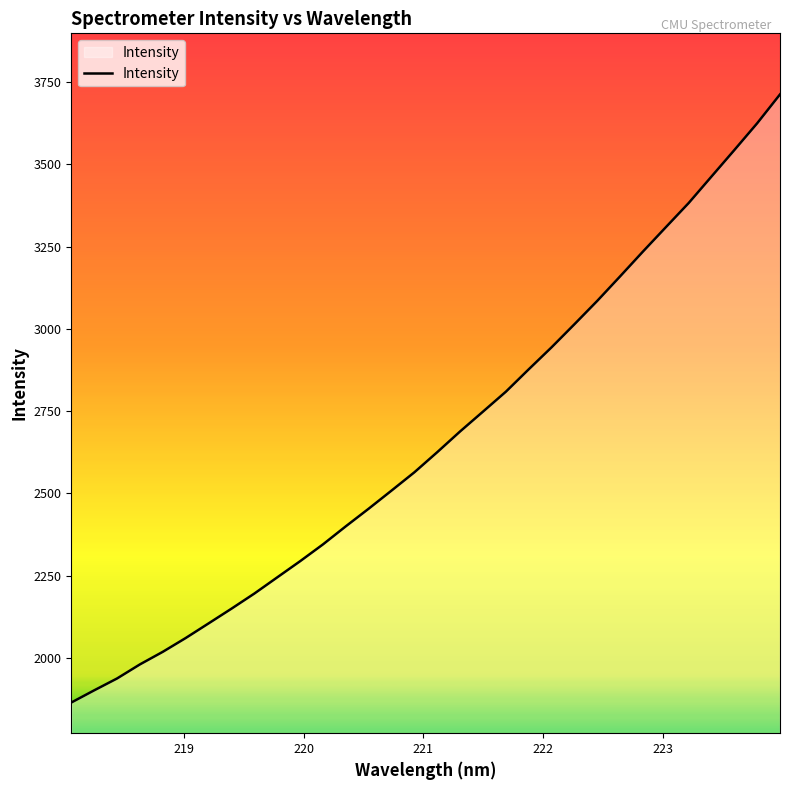

What is the maximum value shown in the chart?

3712.9